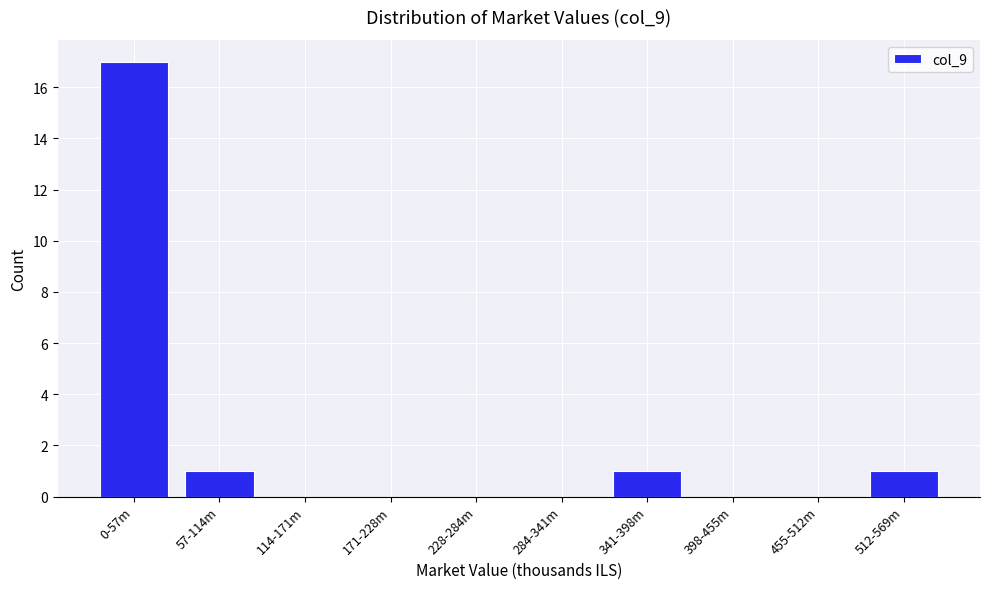

Reading right to left, transcribe all the data shown in this chart.

512-569m=1	455-512m=0	398-455m=0	341-398m=1	284-341m=0	228-284m=0	171-228m=0	114-171m=0	57-114m=1	0-57m=17